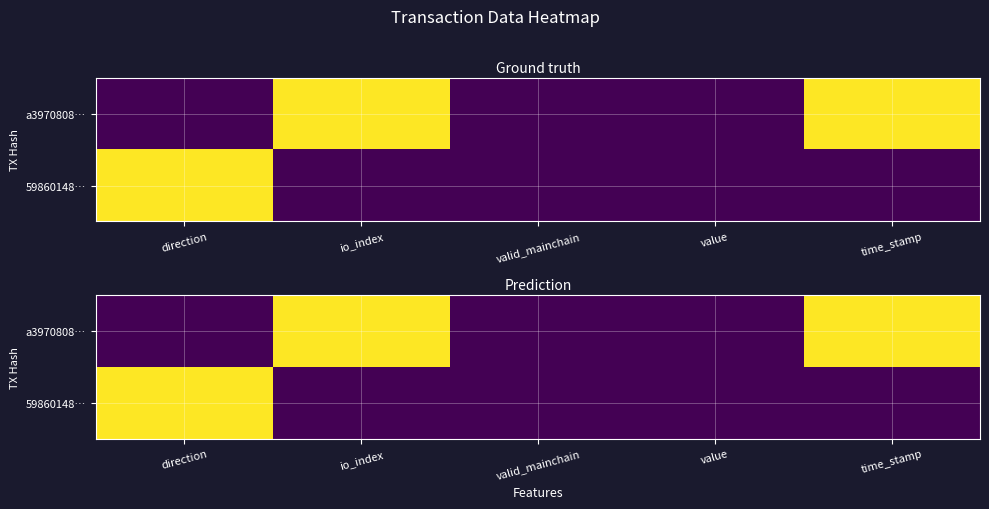

Rank the series by their average value, from highest to lowest.

a3970808…, 59860148…